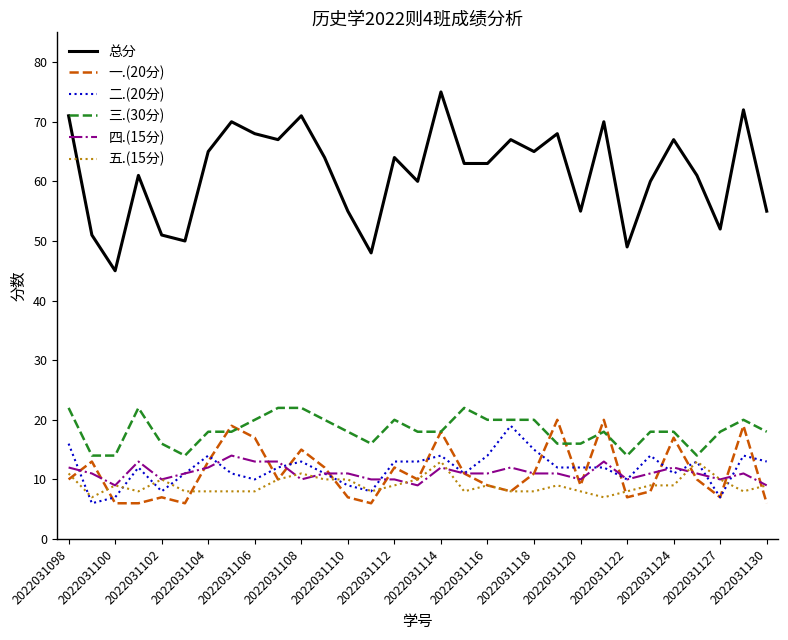

What is the maximum value shown in the chart?

75